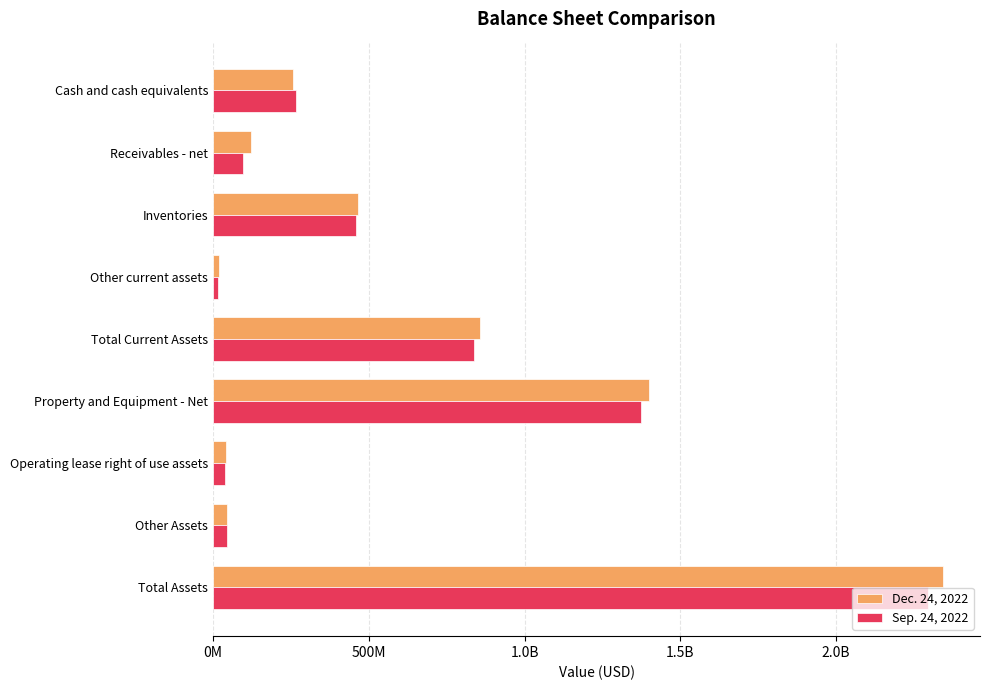

What is the maximum value for Dec. 24, 2022?

2345303325